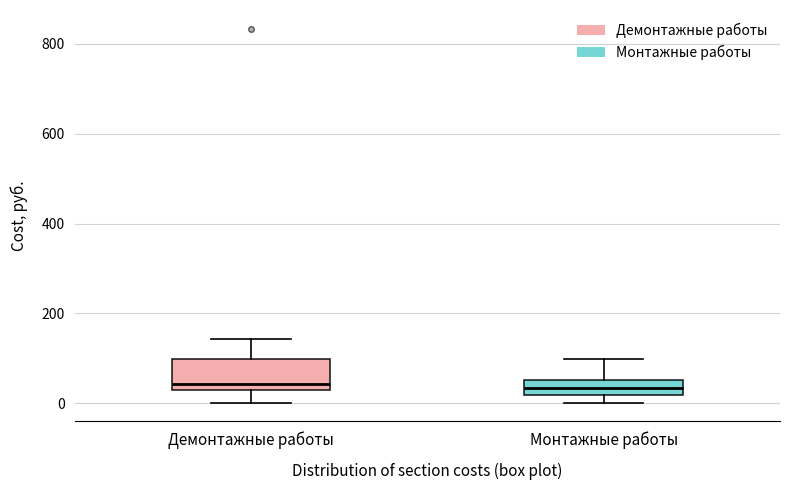

Which box is the tallest, from its lower edge to its upper edge?

Демонтажные работы